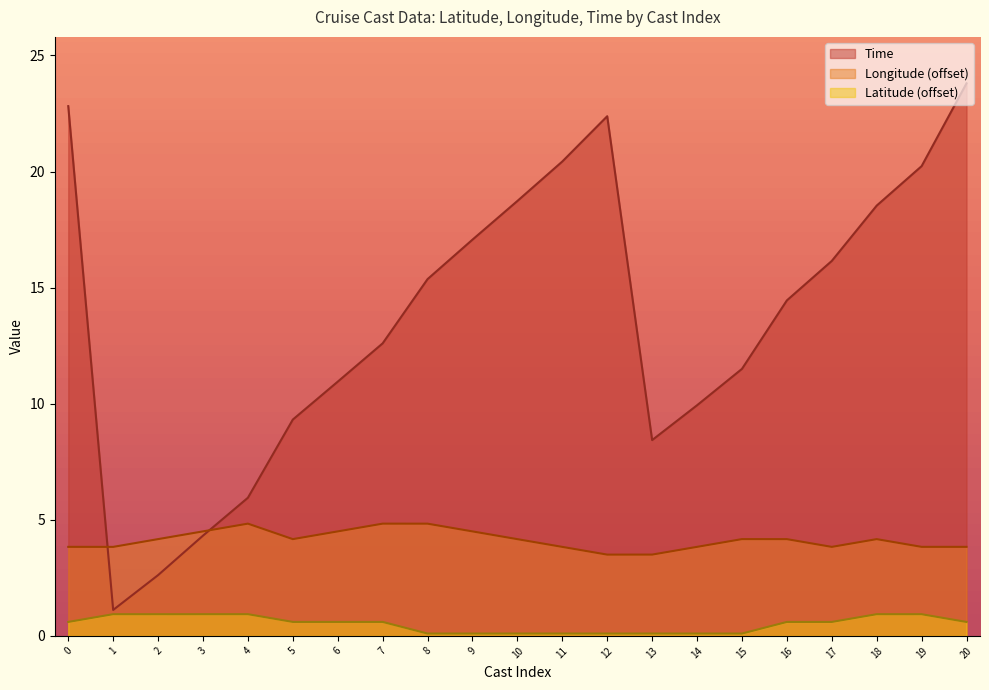

What is the spread (max minus min) of values at 11?

20.3